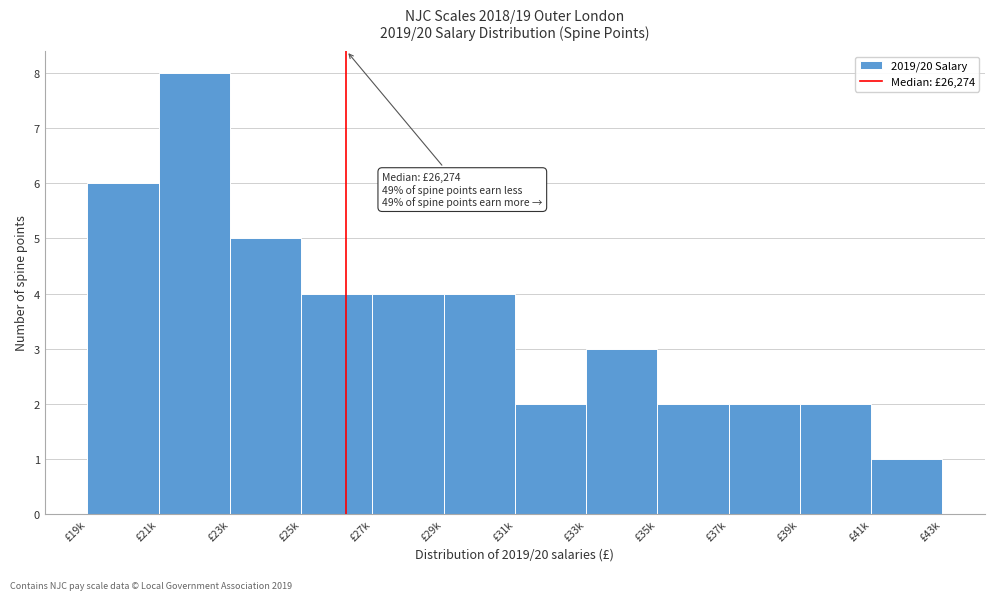

Reading left to right, list all the values displayed in this chart.

£19k=6	£21k=8	£23k=5	£25k=4	£27k=4	£29k=4	£31k=2	£33k=3	£35k=2	£37k=2	£39k=2	£41k=1